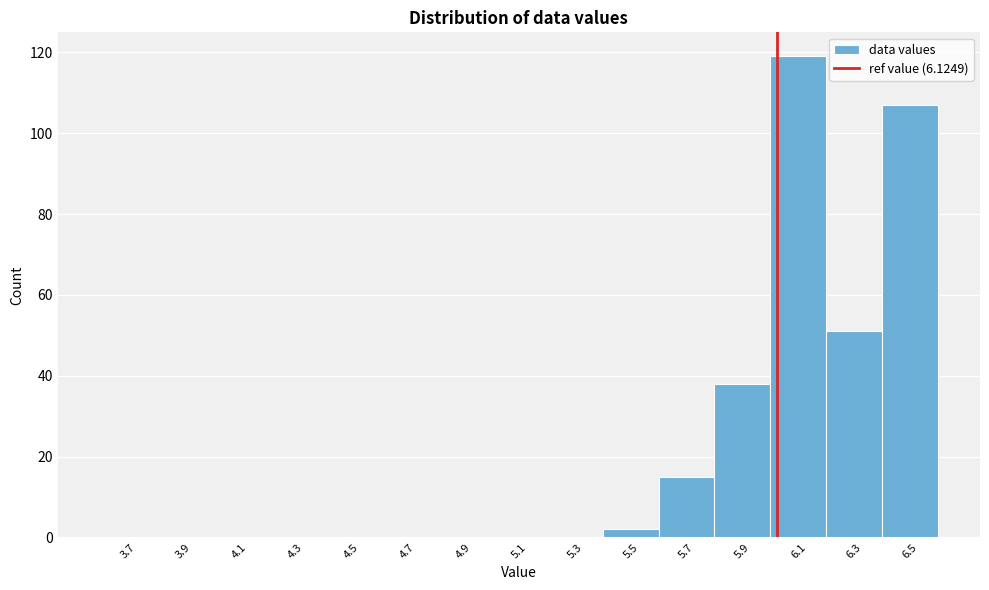

Reading left to right, list all the values displayed in this chart.

3.7=0	3.9=0	4.1=0	4.3=0	4.5=0	4.7=0	4.9=0	5.1=0	5.3=0	5.5=2	5.7=15	5.9=38	6.1=119	6.3=51	6.5=107